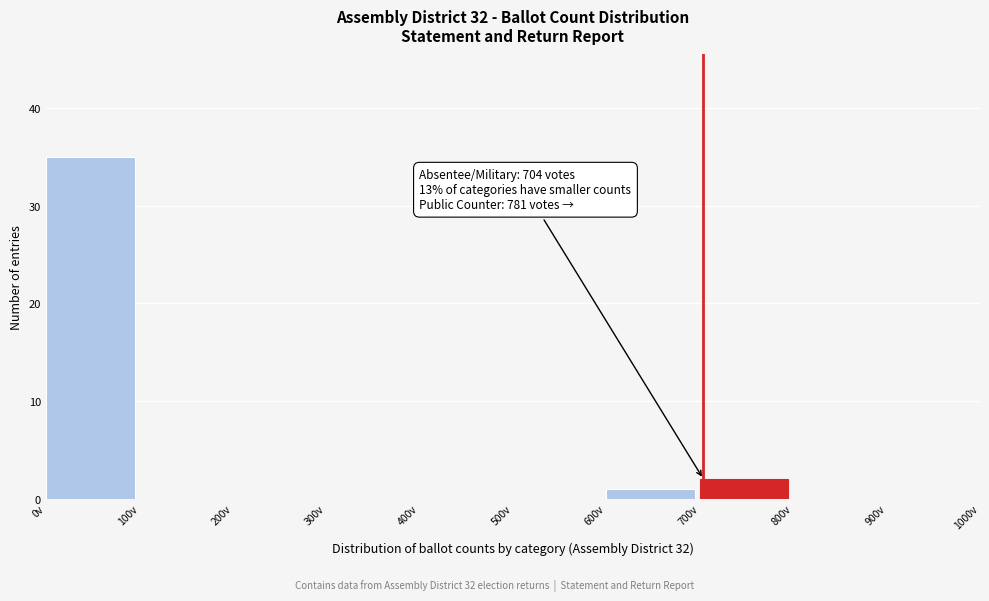

Which range on the x-axis has the tallest bar?

0 to 100